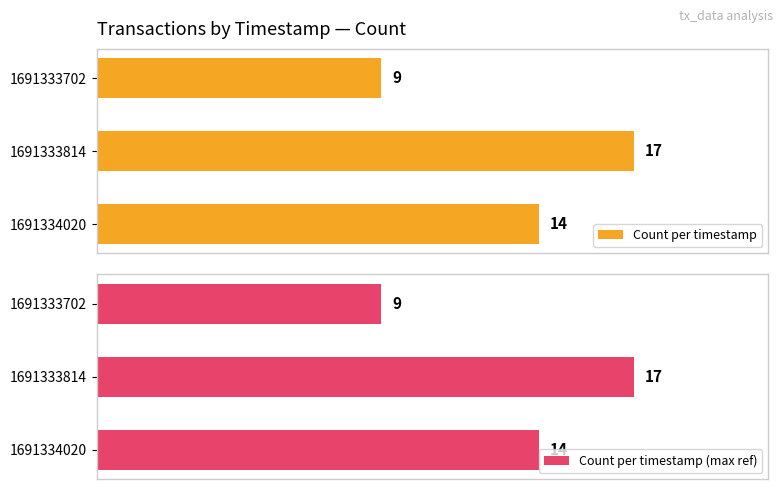

List the labels in order of Count per timestamp (max ref) value, largest first.

1691333814, 1691334020, 1691333702